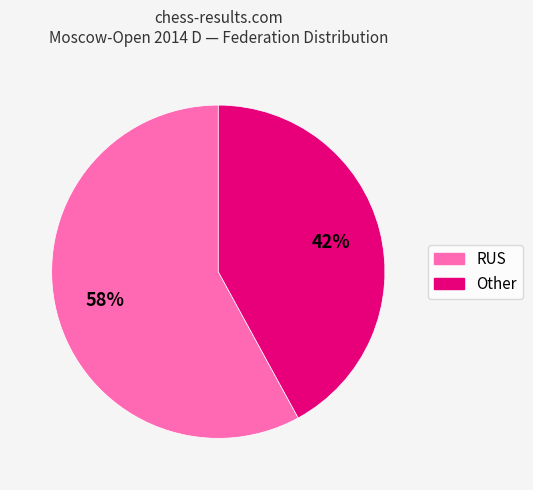

Is it true that Other is 42% of the pie?

True